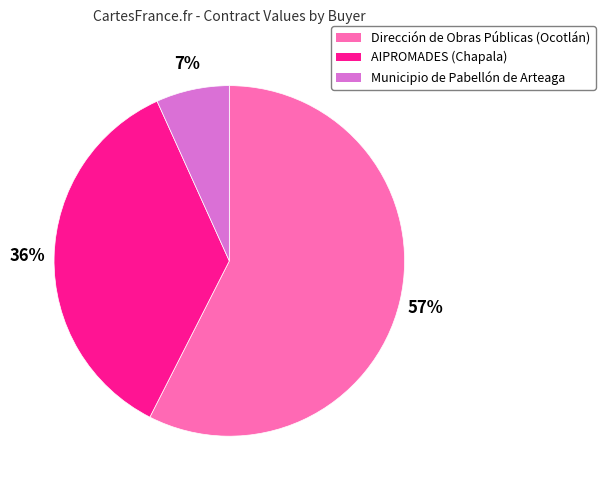

To the nearest percent, what is the average slice percentage?

33%